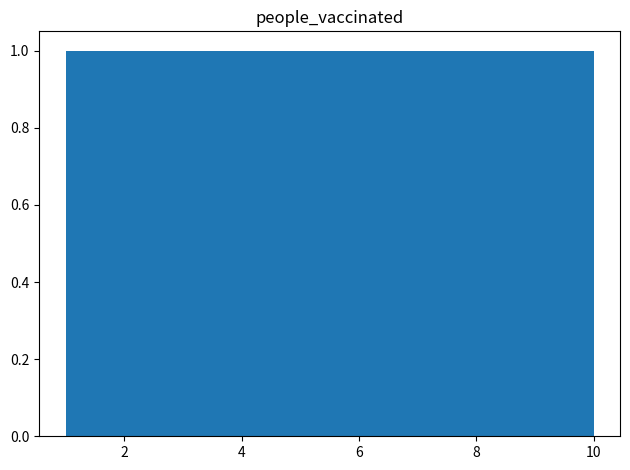

Reading left to right, transcribe this chart: for each bar, give the range it covers on the x-axis and its height. Neither the bar edges nor the heights are printed on the chart, so give them approximately, as read against the axes.

1.0 to 1.9: 1
1.9 to 2.8: 1
2.8 to 3.7: 1
3.7 to 4.6: 1
4.6 to 5.5: 1
5.5 to 6.4: 1
6.4 to 7.3: 1
7.3 to 8.2: 1
8.2 to 9.1: 1
9.1 to 10.0: 1